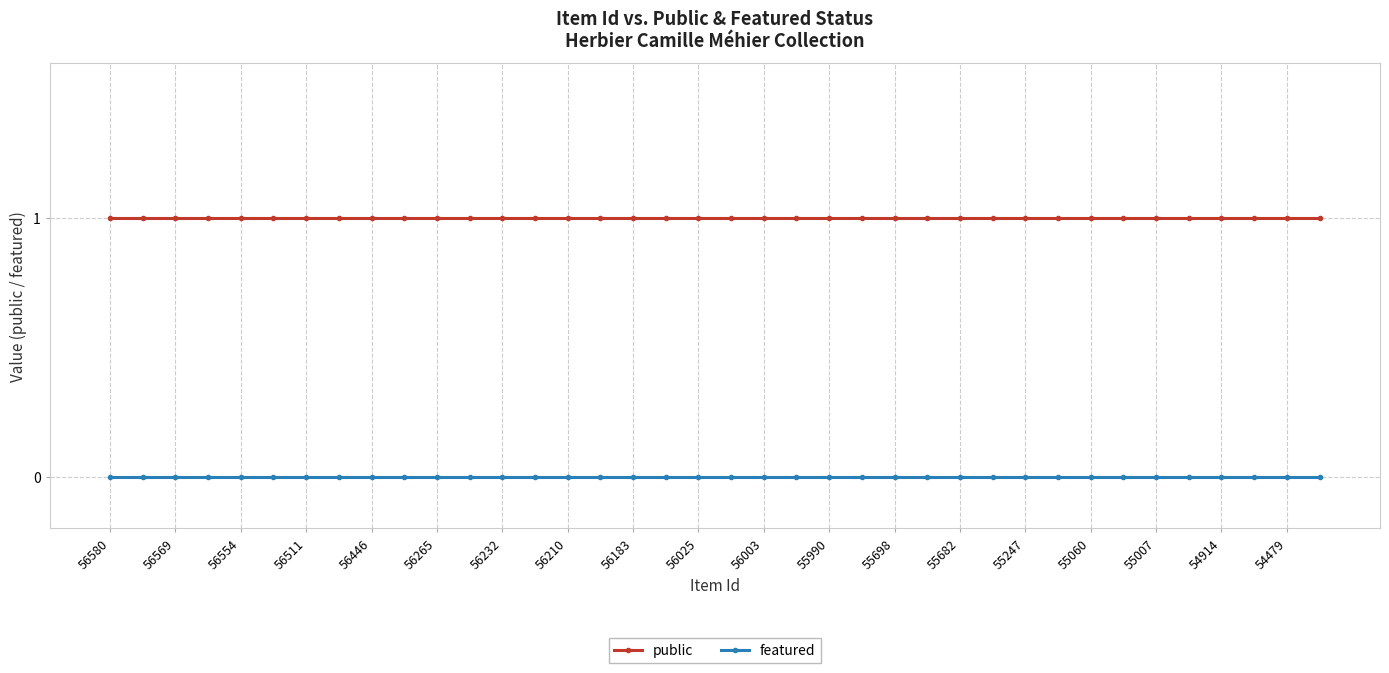

True or false: featured and public cross at least once.

False